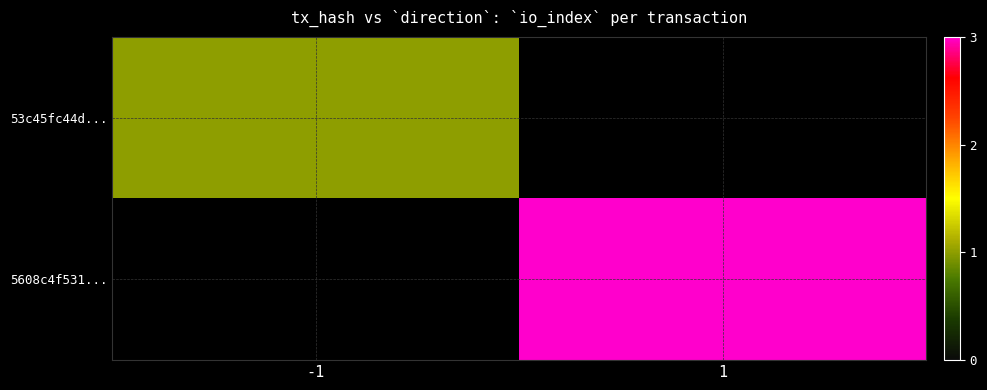

Rank the series by their maximum value, from lowest to highest.

53c45fc44d..., 5608c4f531...